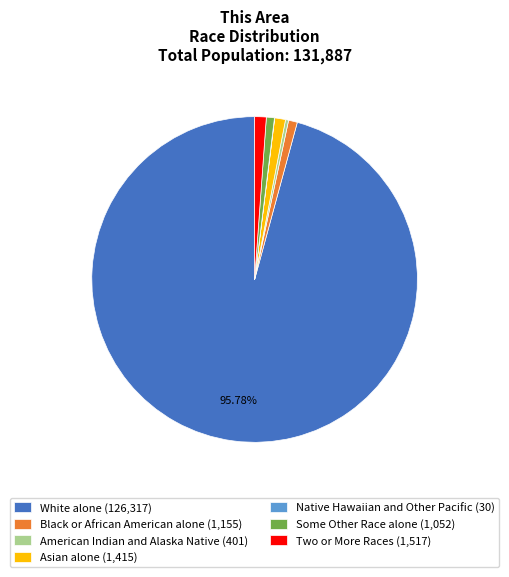

Is White alone the majority of the pie?

Yes